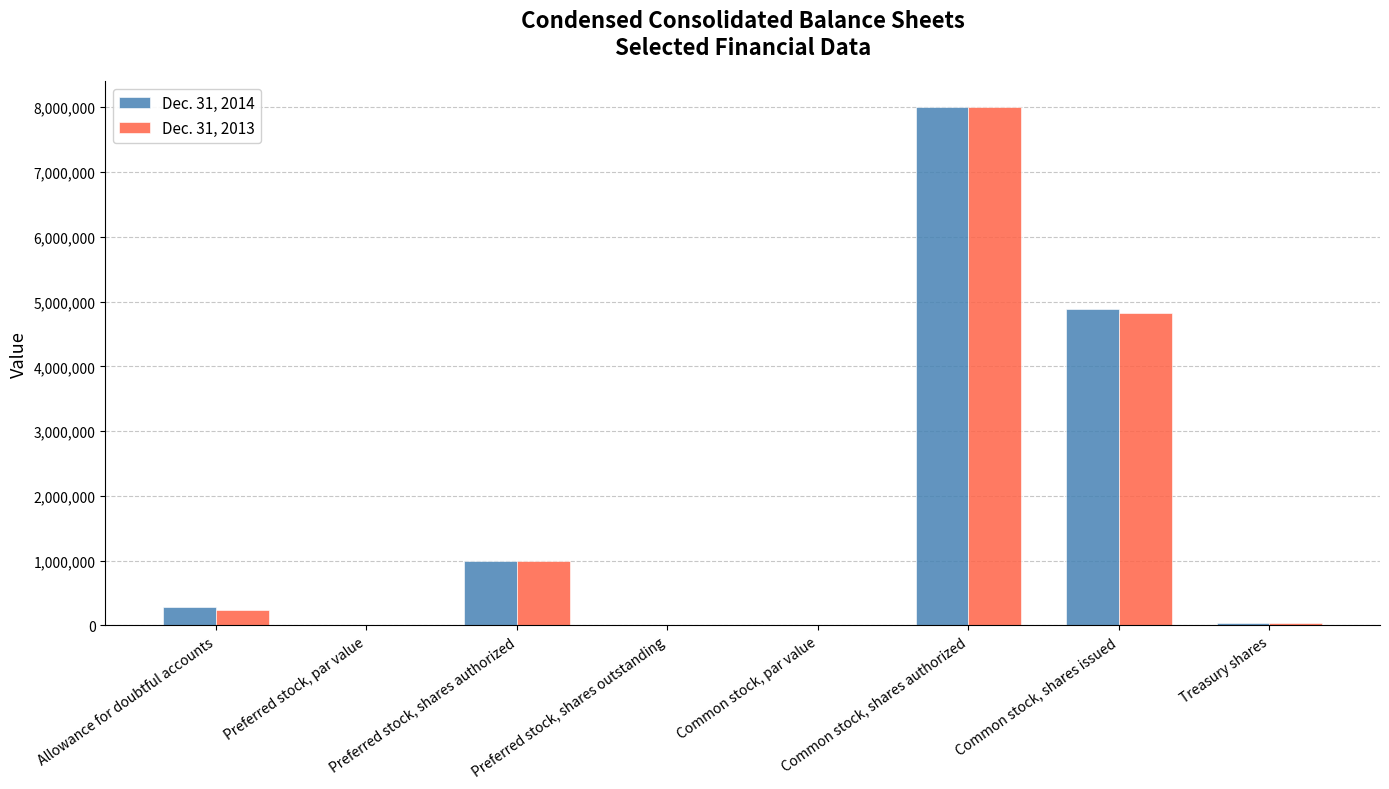

What are all the series names shown in the legend?

Dec. 31, 2014, Dec. 31, 2013